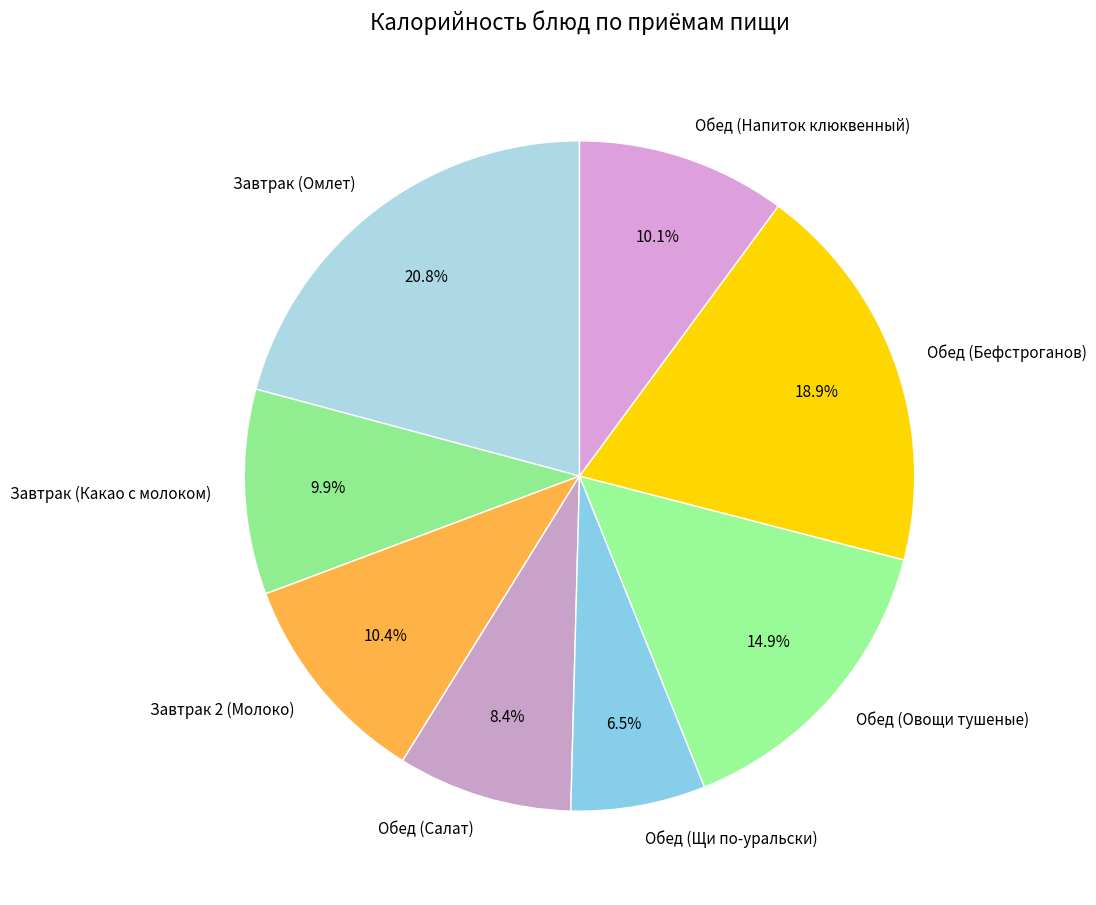

Is there a majority slice in this chart?

No